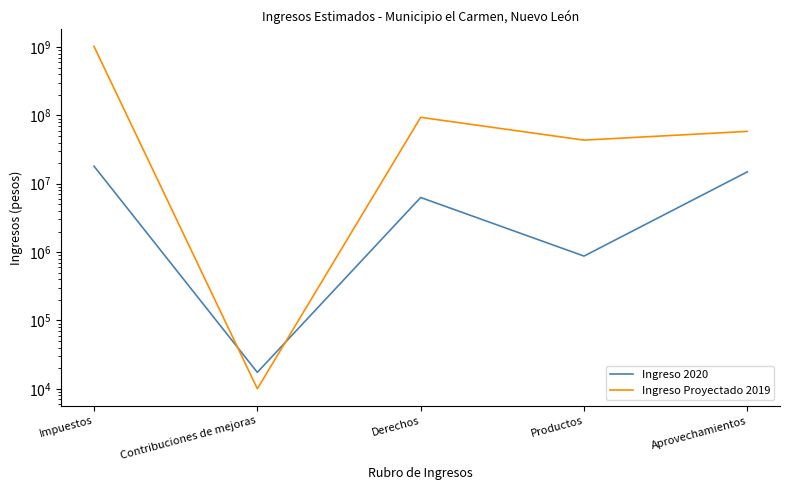

Which series has the largest range (max minus min)?

Ingreso Proyectado 2019